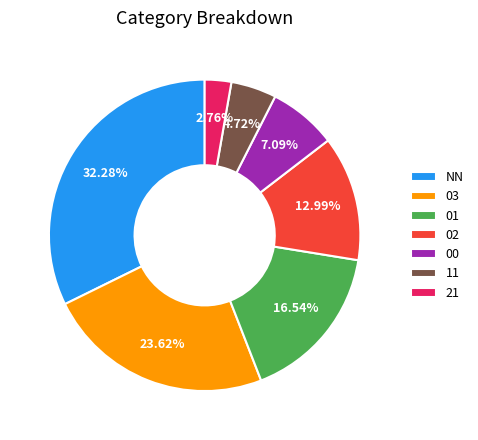

To the nearest percent, what portion does 00 represent?

7%